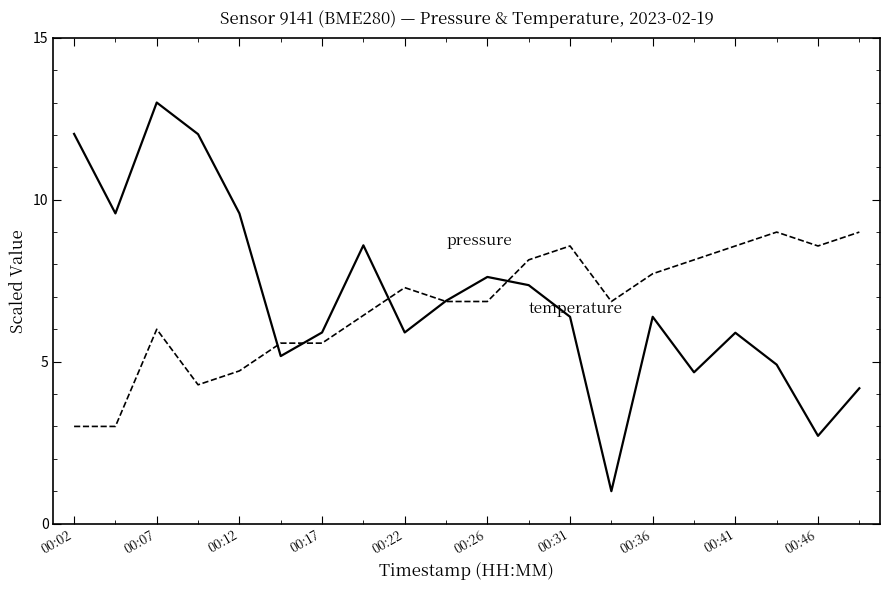

What is the greatest value displayed?

13.0